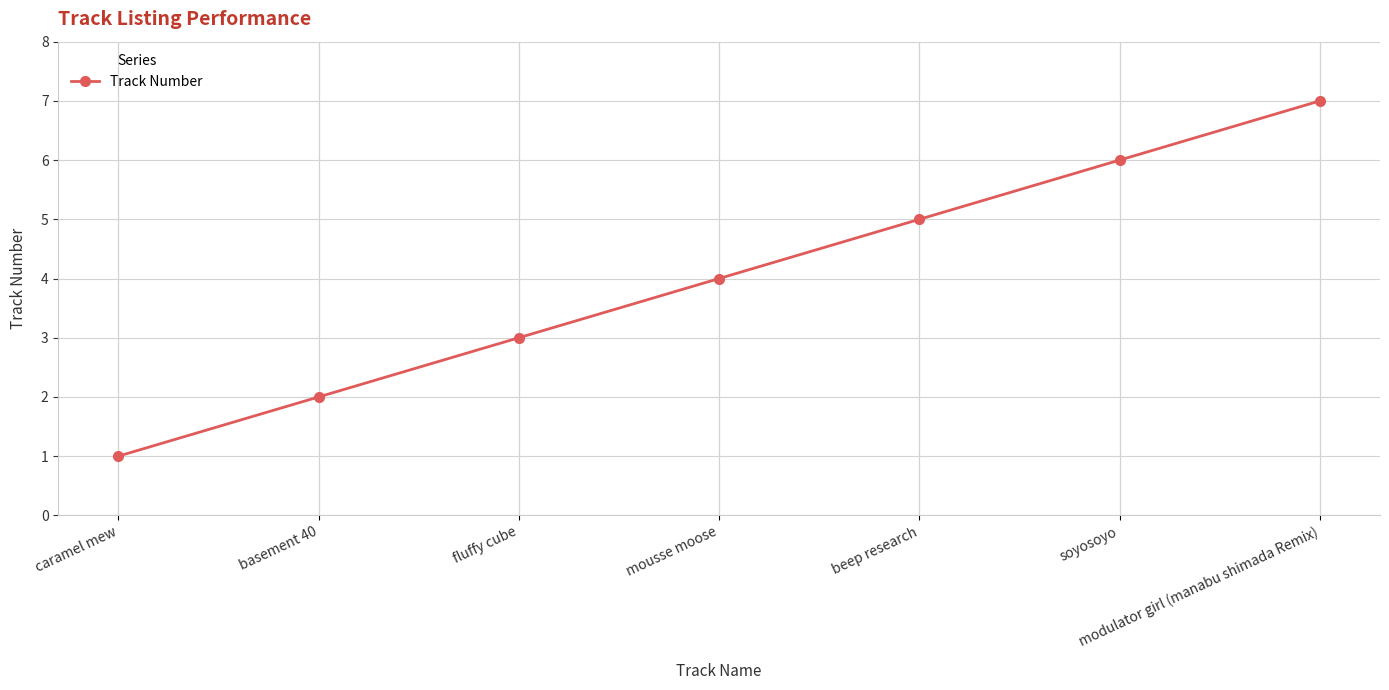

What is the sum of the values at fluffy cube and basement 40?

5